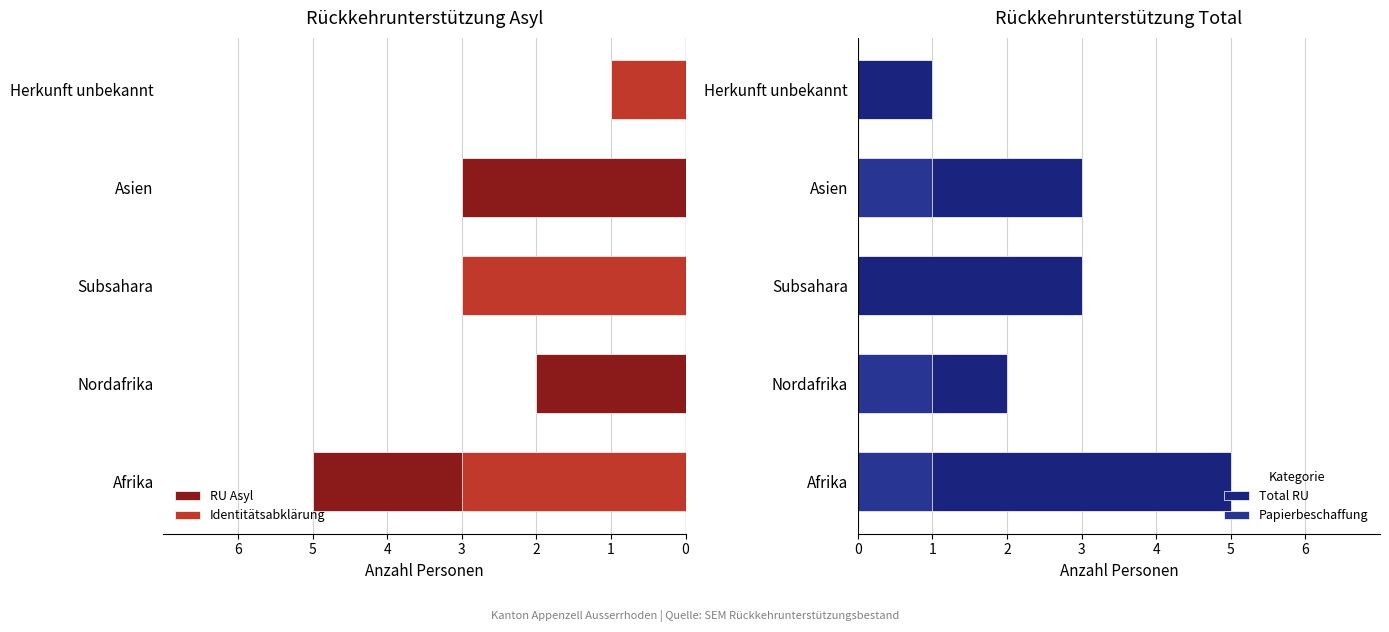

Rank the series at Afrika from highest to lowest value.

Total RU, Papierbeschaffung, Identitätsabklärung, RU Asyl